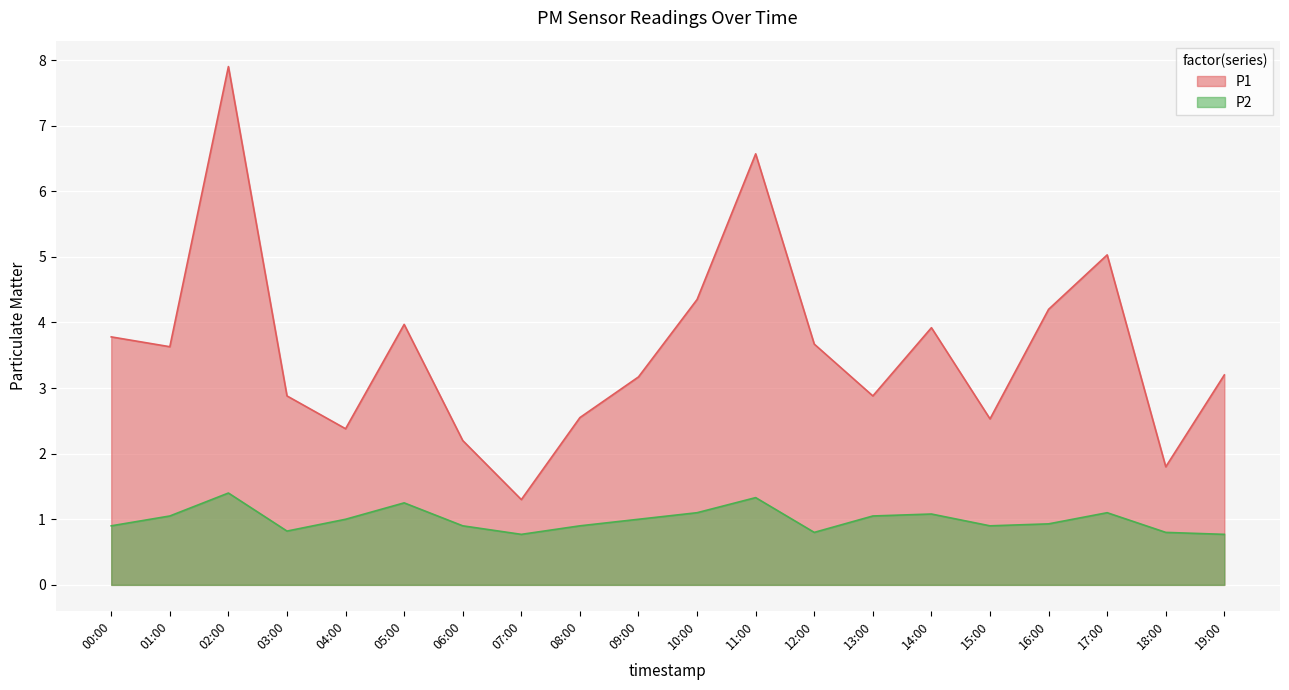

How many data points in P1 are above 3?

12